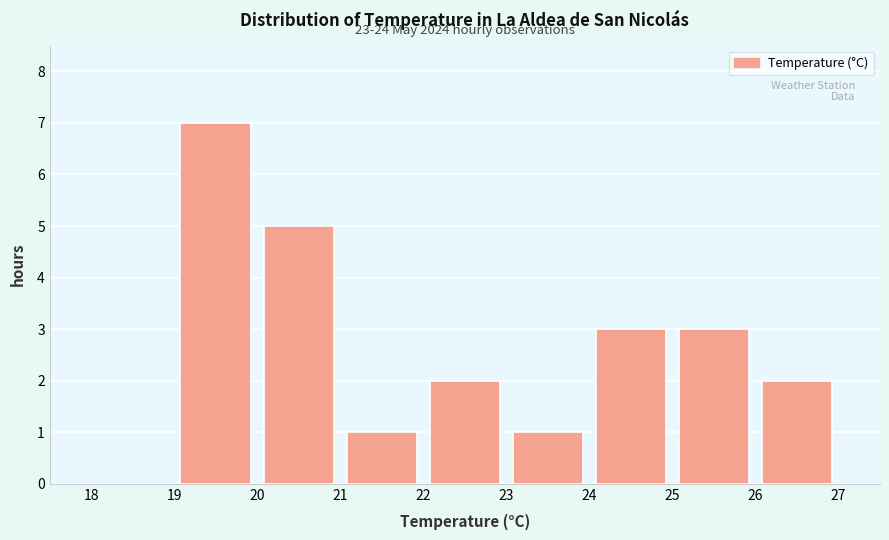

Which range on the x-axis has the tallest bar?

19 to 20